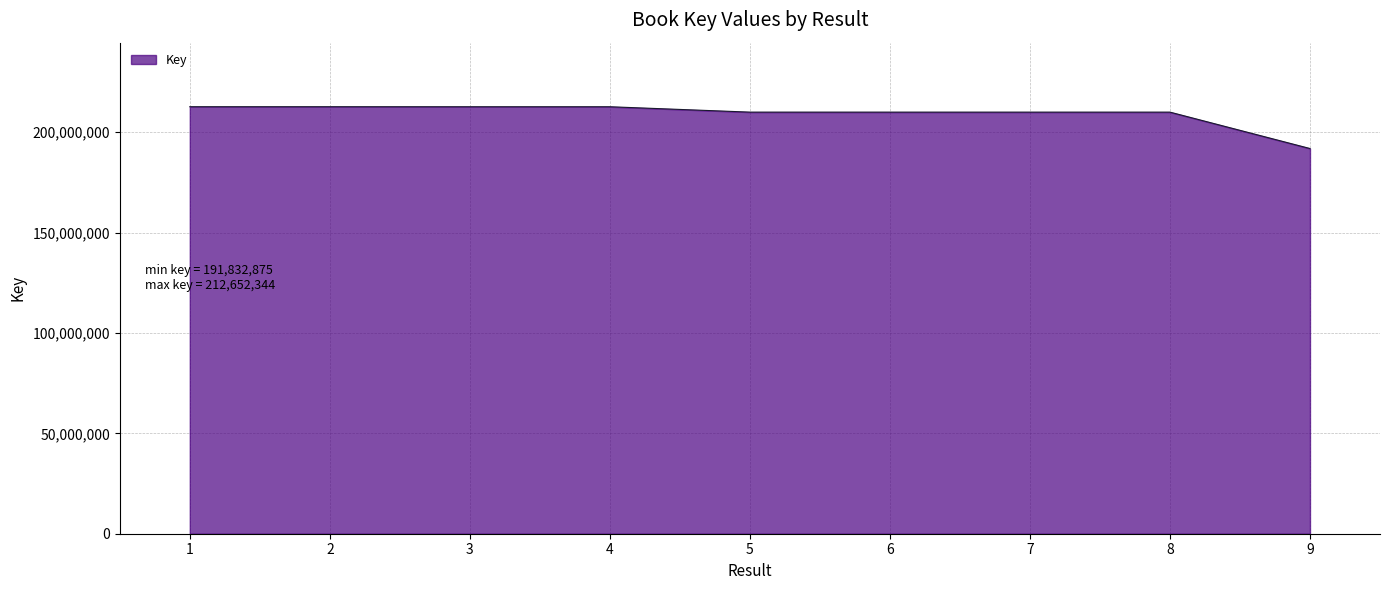

What is the difference between the values at 9 and 3?

20806673